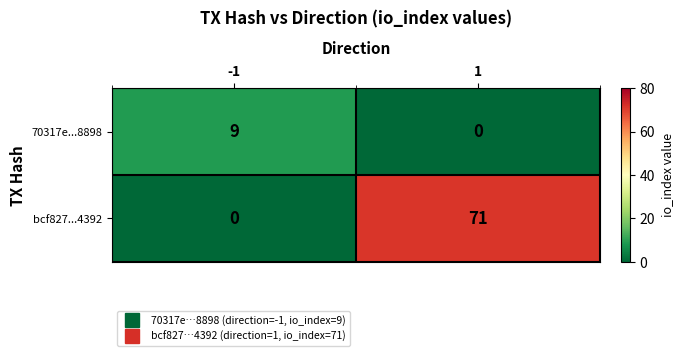

Reading right to left, extract all data points from this chart.

70317e...8898: 1=0	-1=9
bcf827...4392: 1=71	-1=0